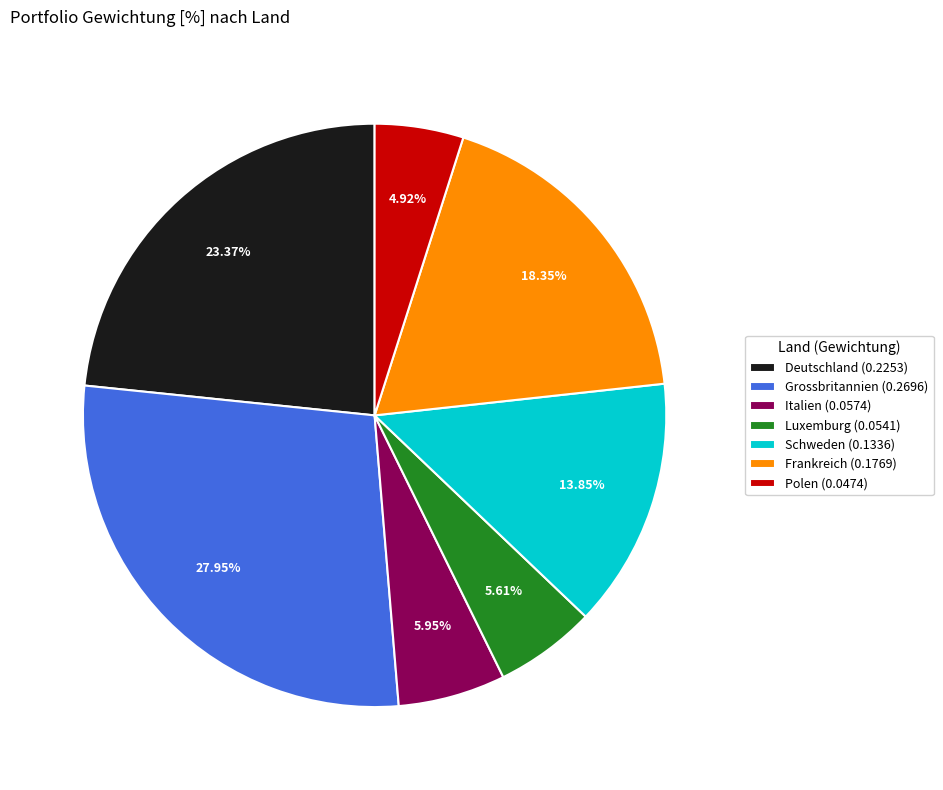

Which slice is the smallest?

Polen